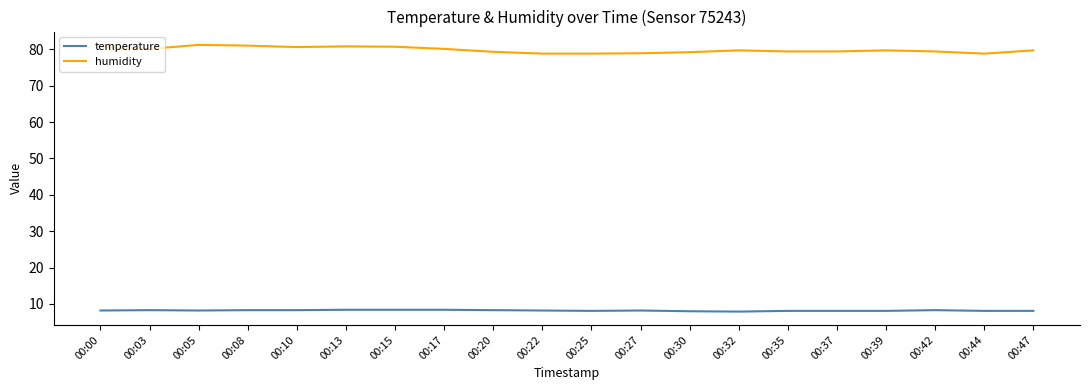

Count the number of categories in the chart.

20